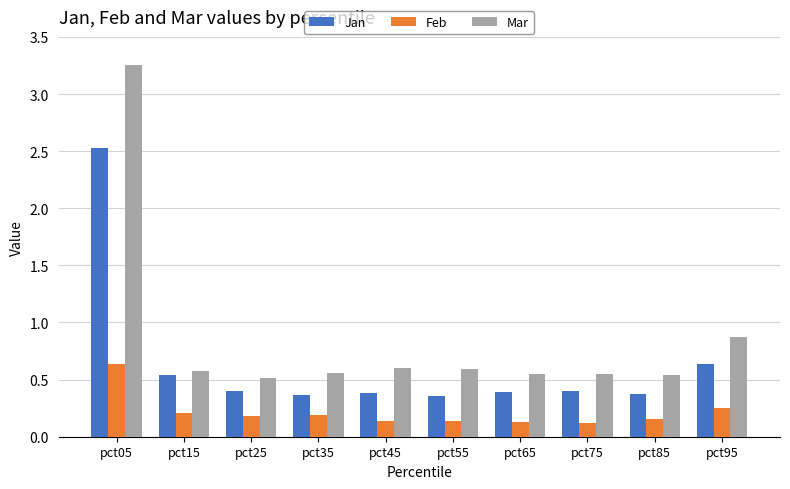

What is the difference between the maximum and minimum values in the Mar series?

2.7